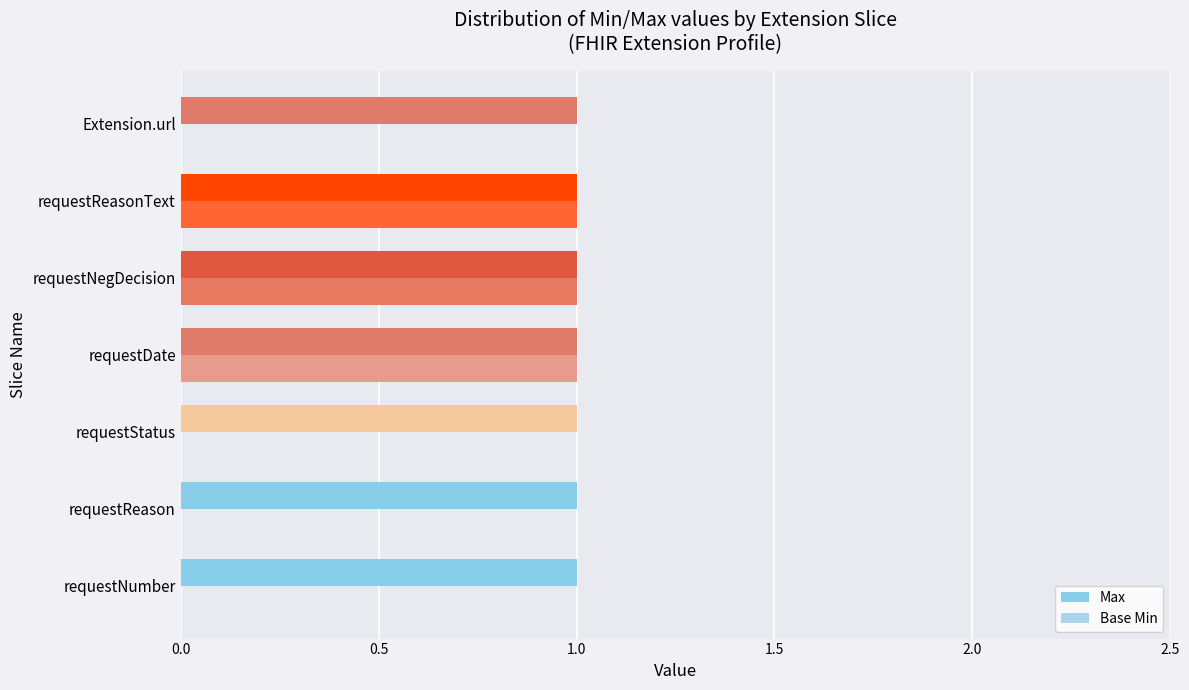

How many series are shown in this chart?

2